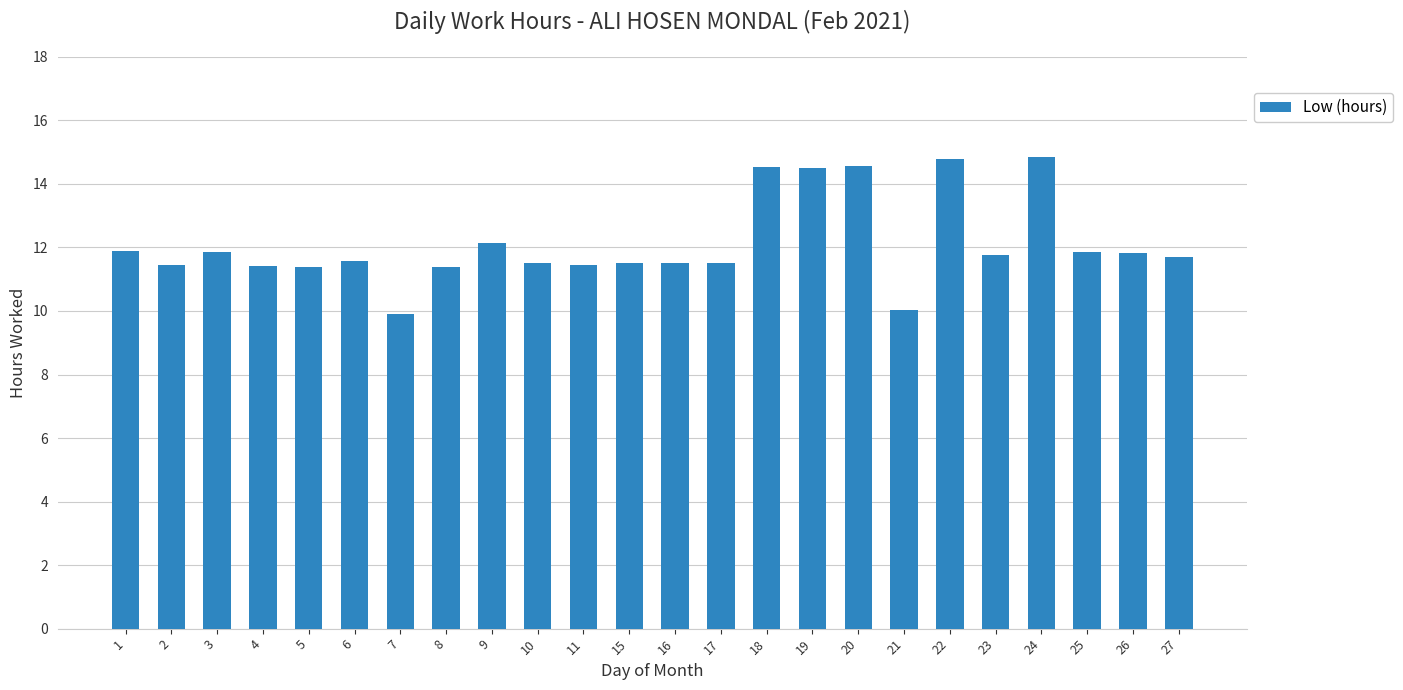

Which has a higher value, 9 or 17?

9